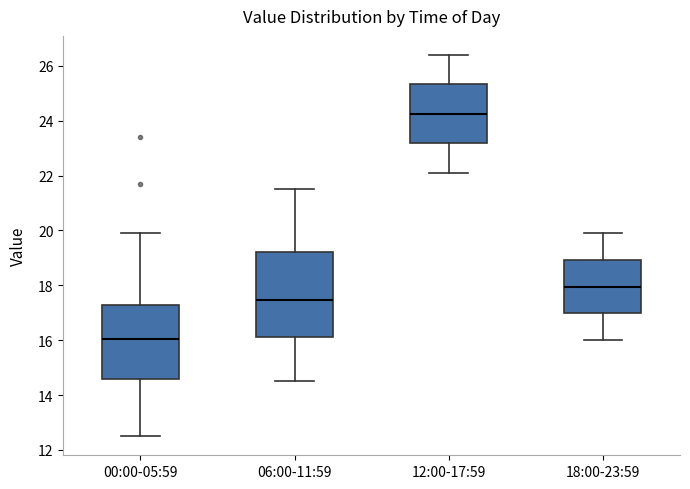

Reading left to right, read every box against the y-axis: the position of its median line, the range the box covers, and the ends of its whiskers. The values are not printed on the chart, so give them approximately, as read against the axis.

00:00-05:59: median 16.0, box 14.6 to 17.2, whiskers 12.6 to 20.0
06:00-11:59: median 17.4, box 16.2 to 19.2, whiskers 14.6 to 21.6
12:00-17:59: median 24.2, box 23.2 to 25.4, whiskers 22.2 to 26.4
18:00-23:59: median 18.0, box 17.0 to 19.0, whiskers 16.0 to 20.0